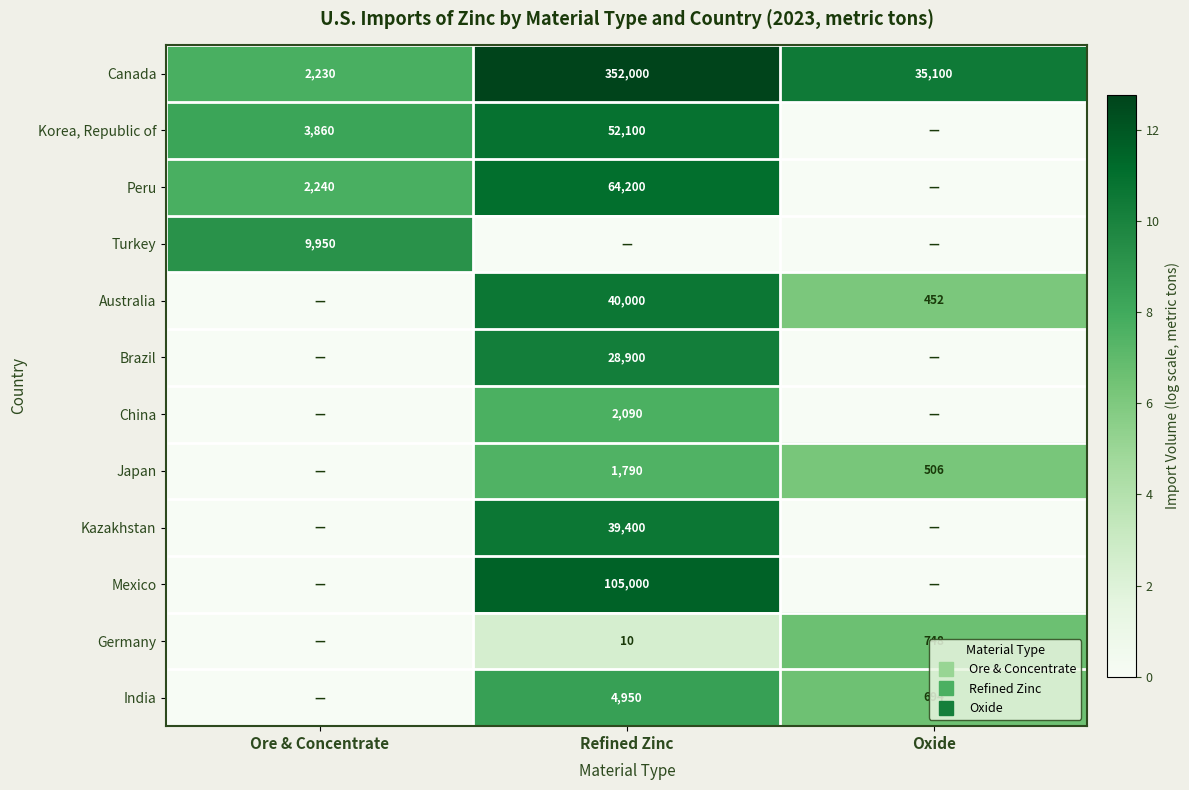

Is it true that Korea, Republic of equals 0.0 at Oxide?

True